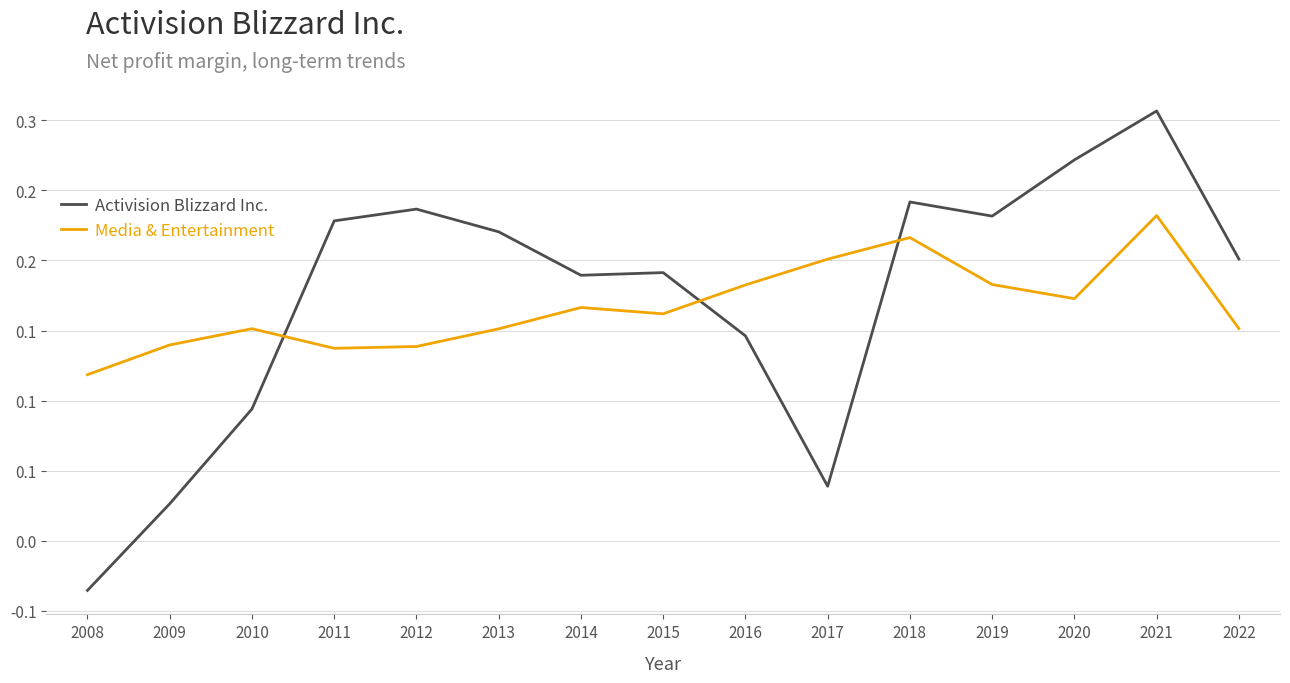

What is the total value across all series at 2021?

0.5